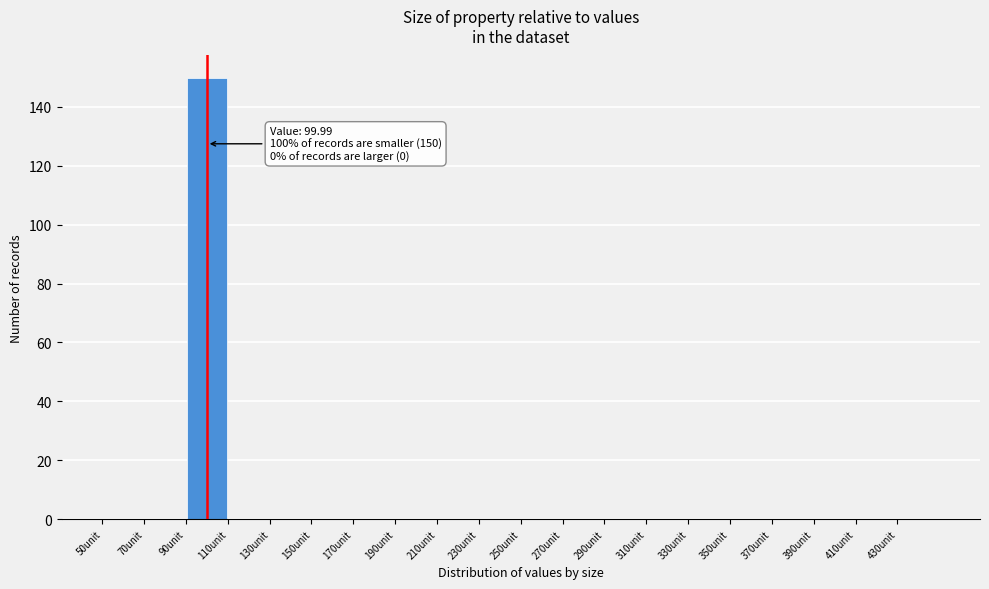

Which range on the x-axis has the tallest bar?

90 to 110